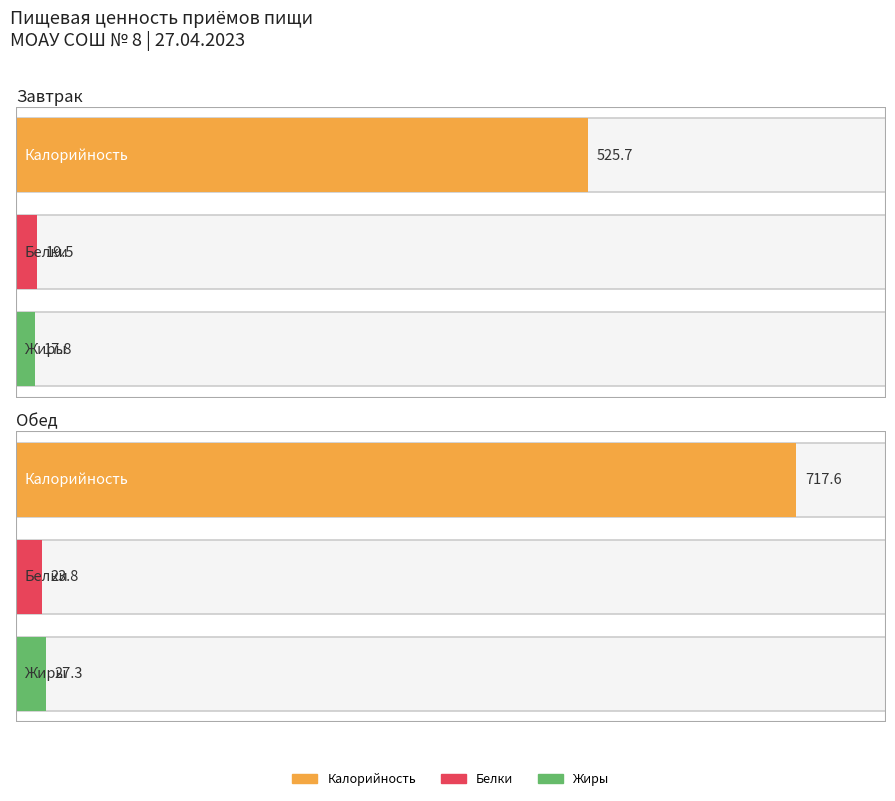

What is the total value across all series at Обед?

768.6